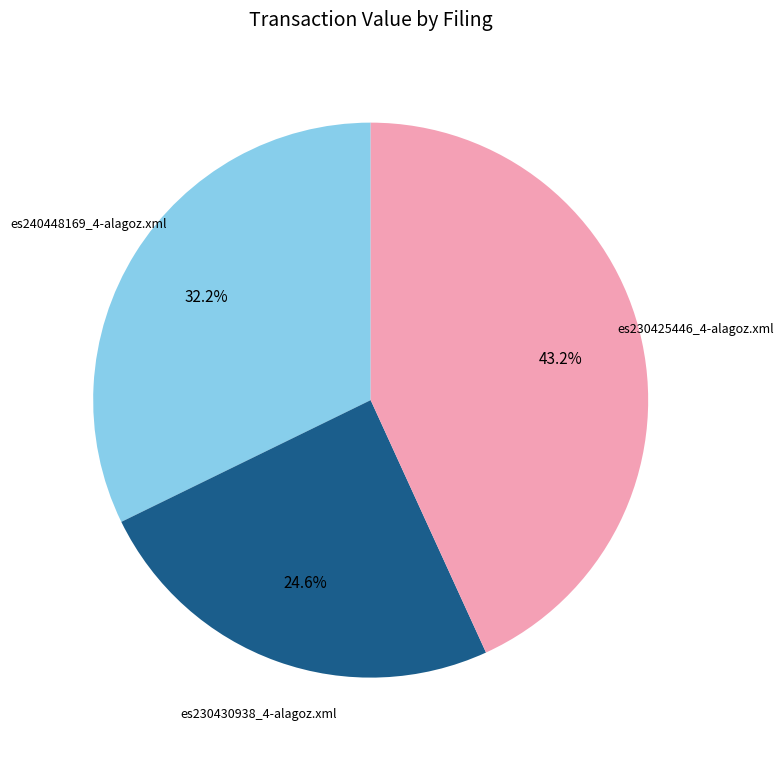

Rank the categories by value from highest to lowest.

es230425446_4-alagoz.xml, es240448169_4-alagoz.xml, es230430938_4-alagoz.xml